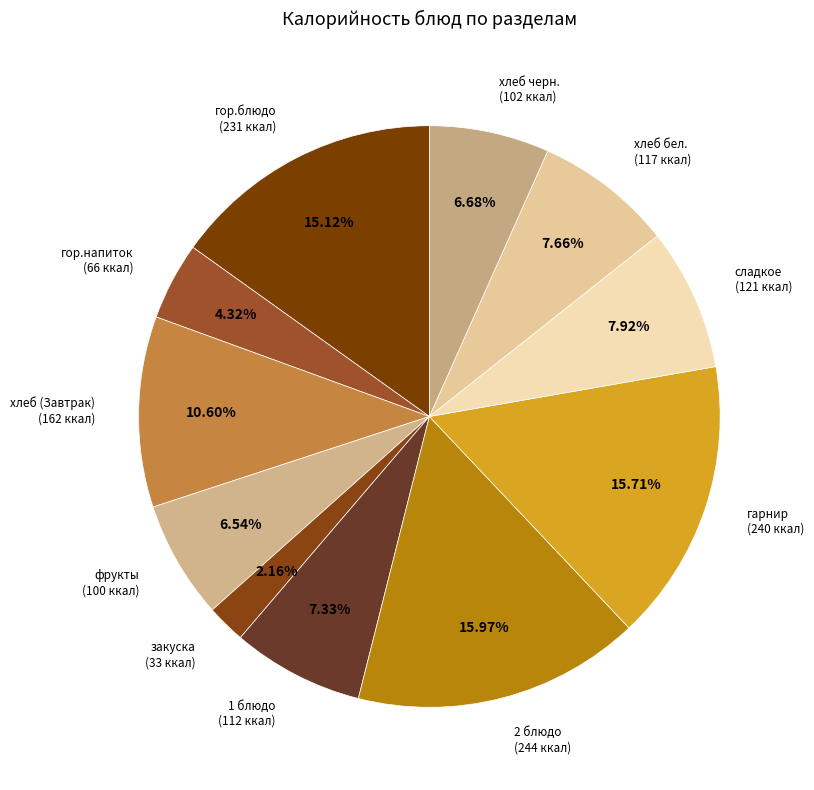

Count the number of slices in the pie.

11